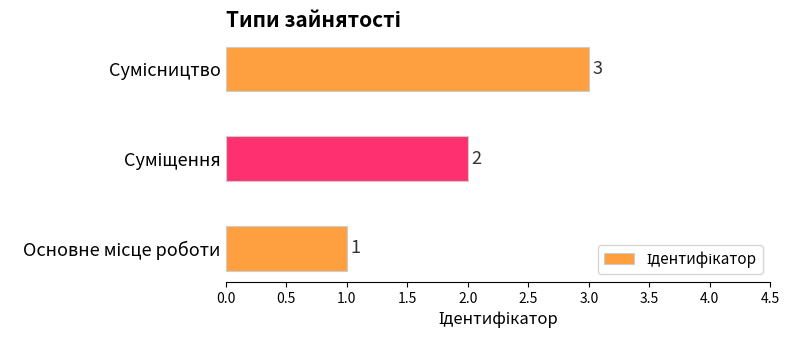

How many values are below 2?

1